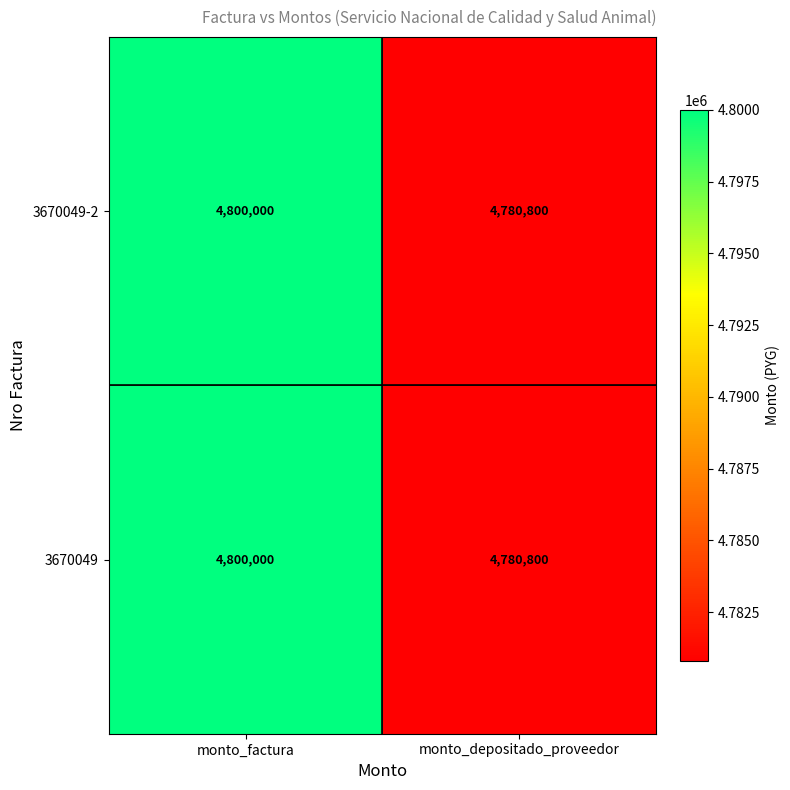

Reading left to right, list all the values displayed in this chart.

3670049-2: monto_factura=4800000	monto_depositado_proveedor=4780800
3670049: monto_factura=4800000	monto_depositado_proveedor=4780800